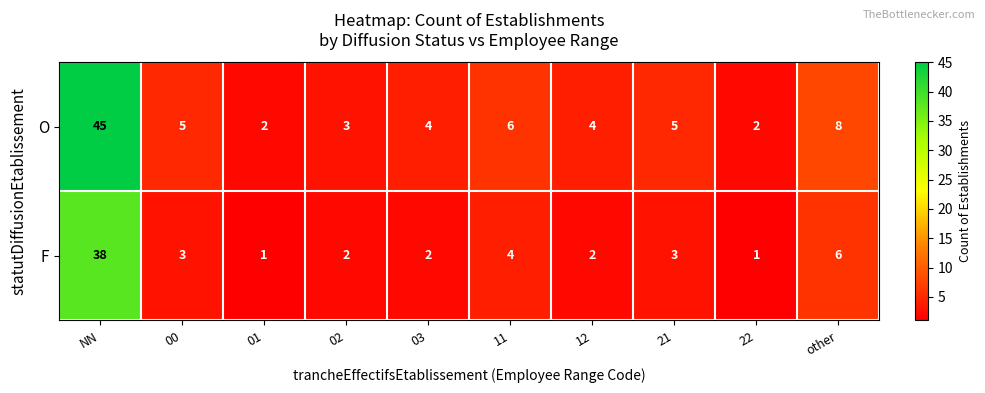

At which category is the sum across all series the highest?

NN